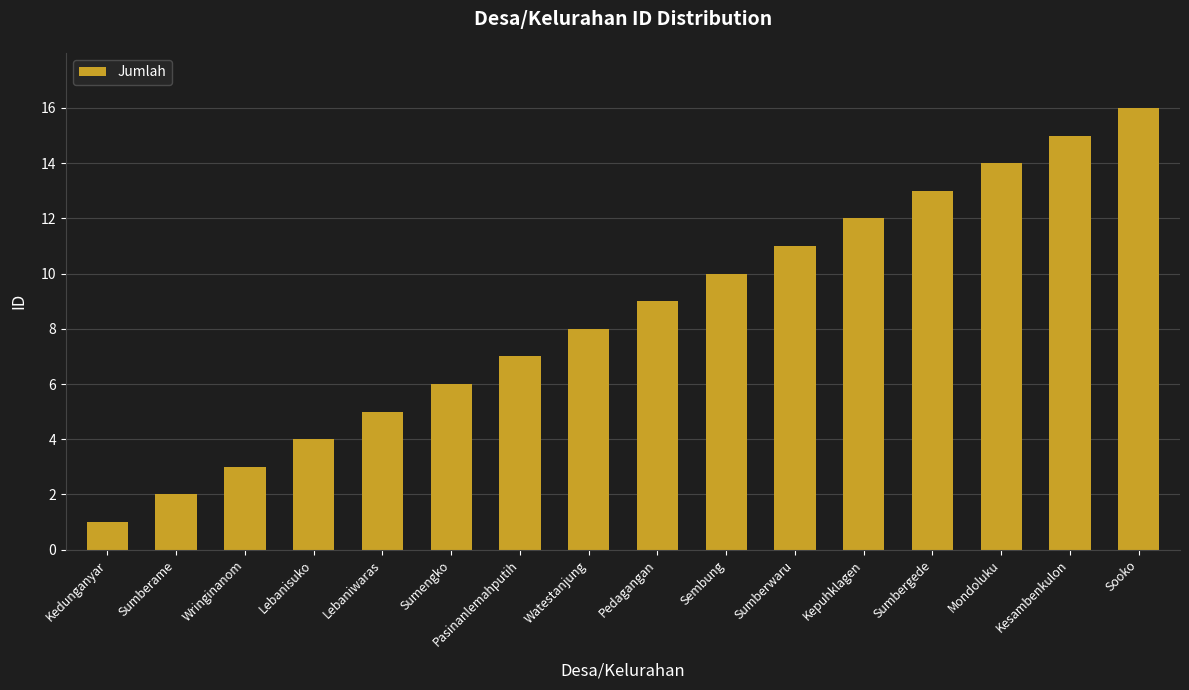

What is the smallest value displayed?

1